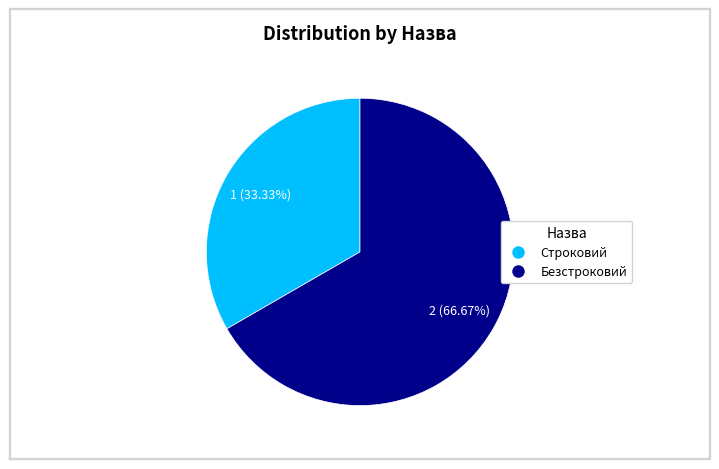

Is it true that Безстроковий is 55% of the pie?

False